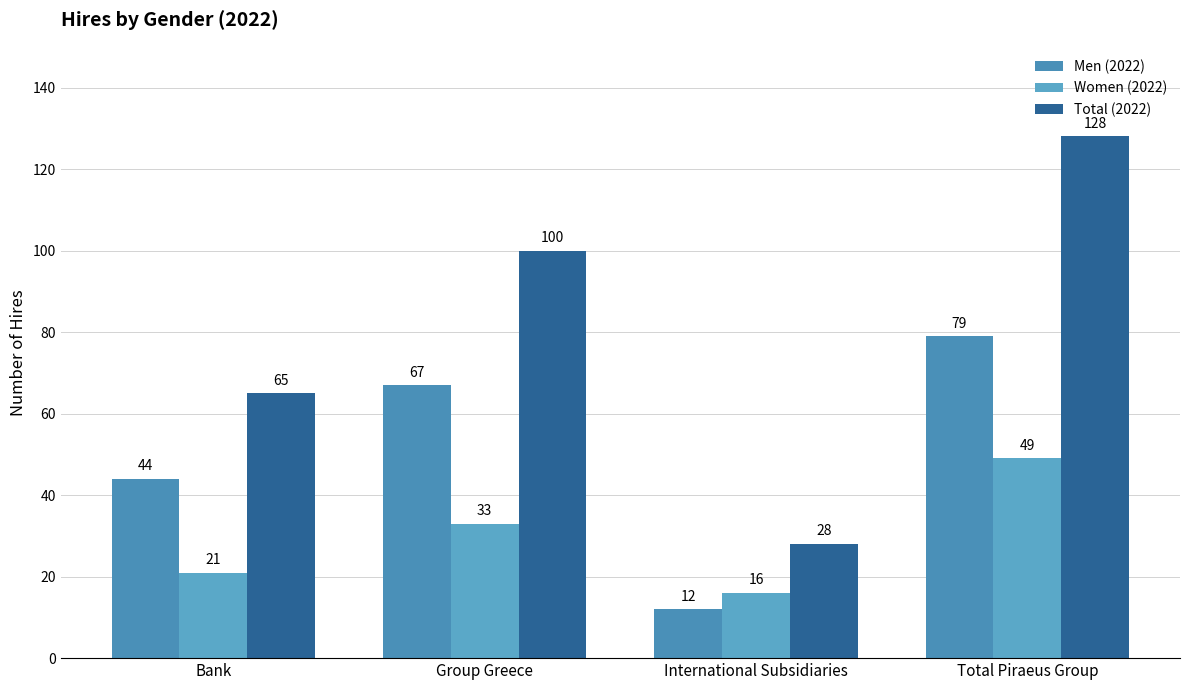

Reading left to right, extract all data points from this chart.

Men (2022): 44	67	12	79
Women (2022): 21	33	16	49
Total (2022): 65	100	28	128